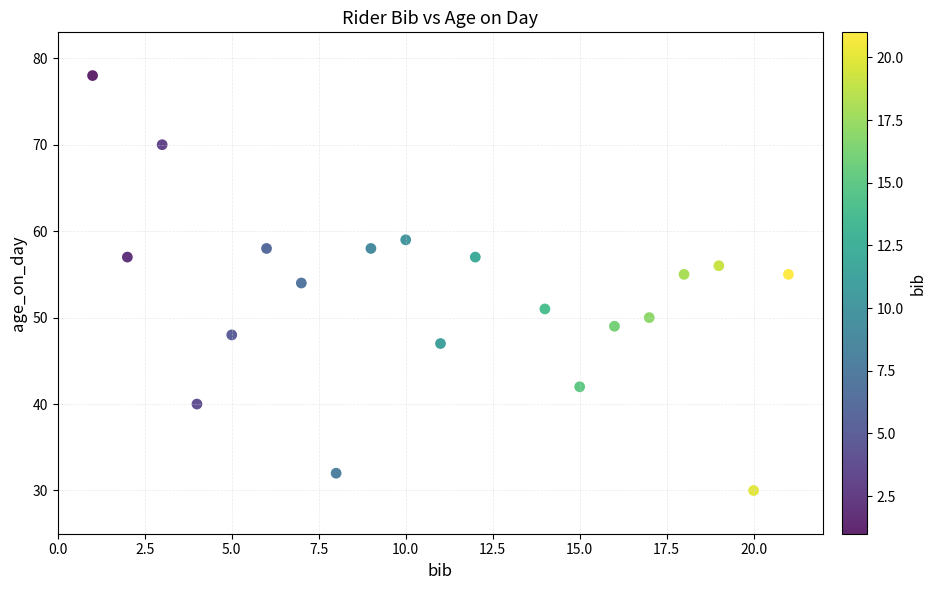

What is the range of X values (max minus min)?

20